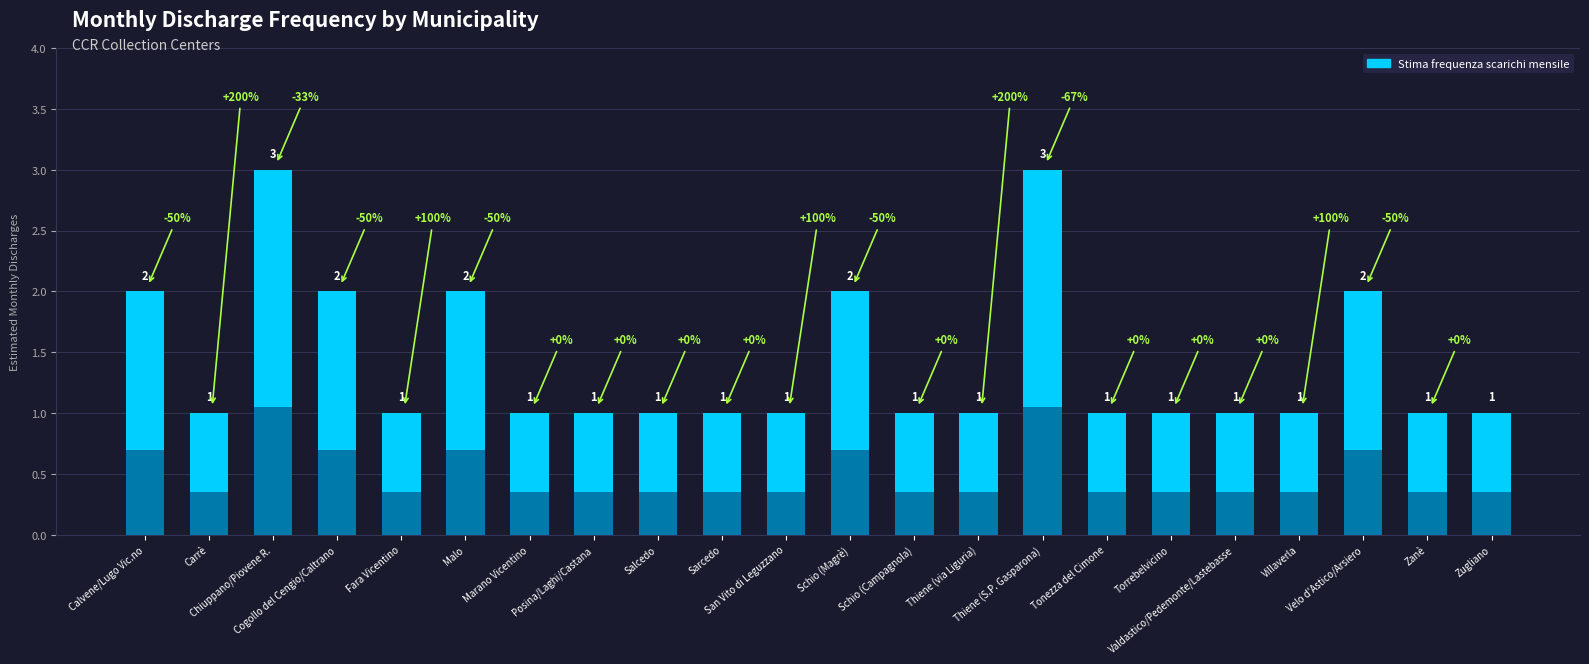

What is the value of the 16th bar from the left?

1